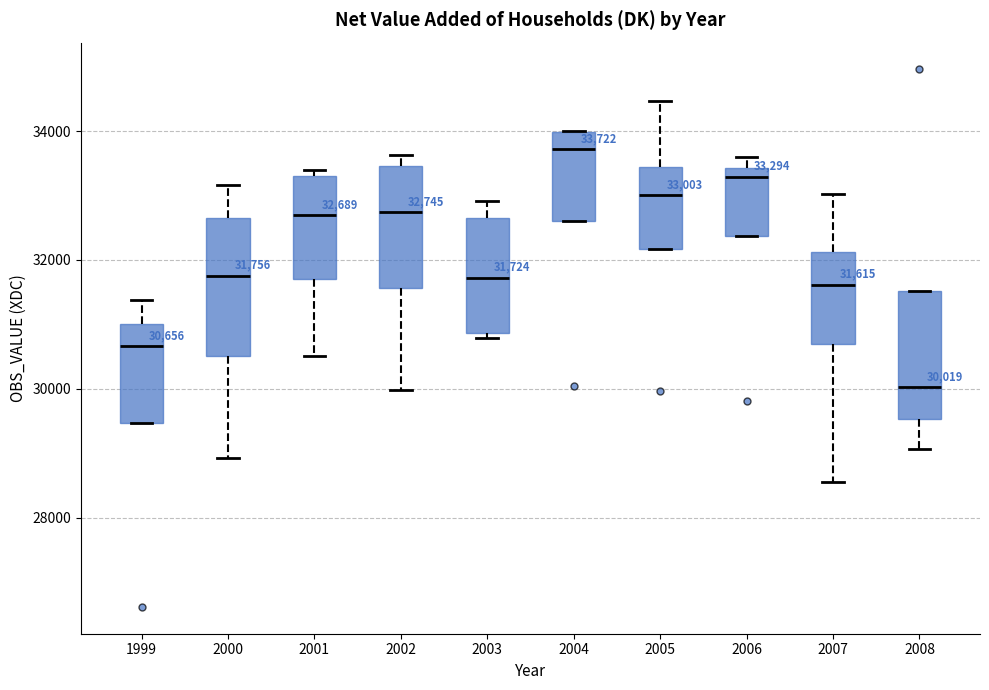

Which box's median line is the lowest?

2008